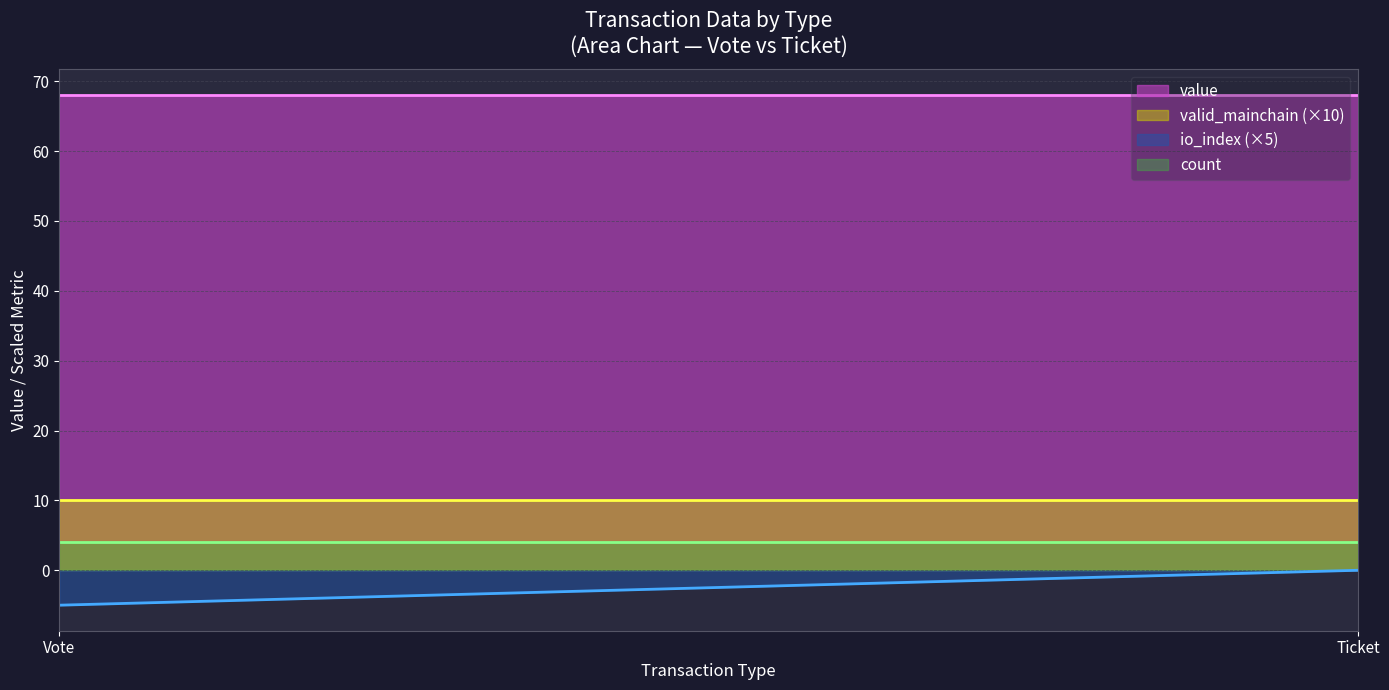

What is the difference between the highest and lowest values at 7?

68.1